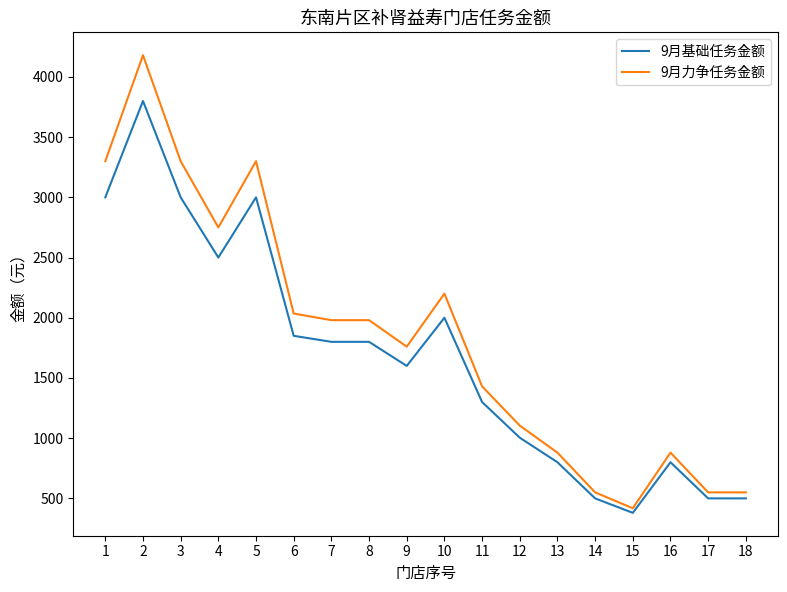

Is this an area chart (filled region under the line)?

No